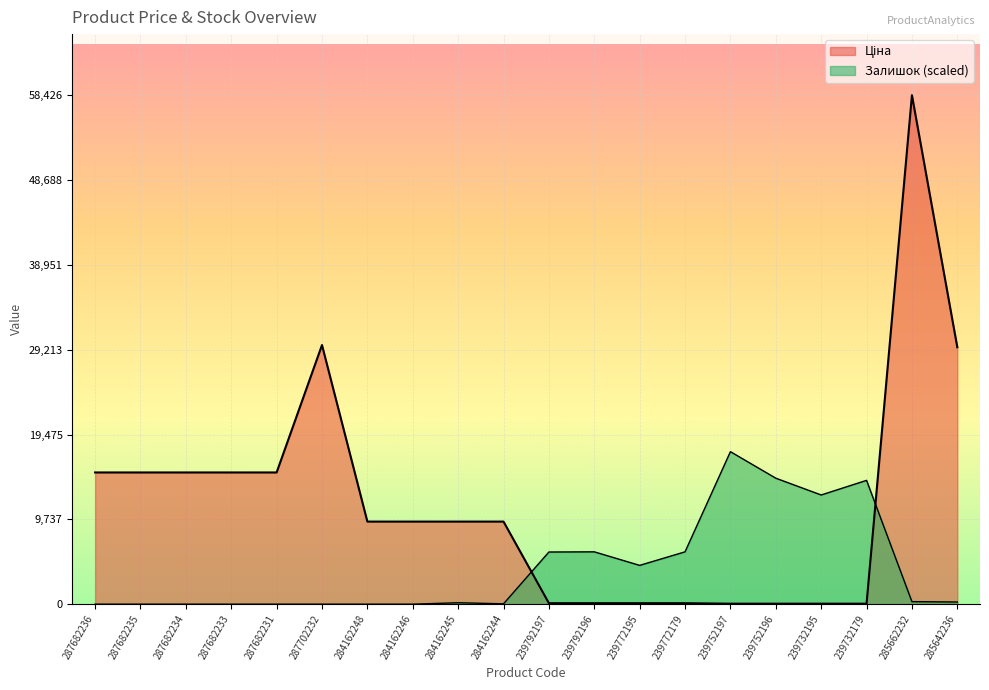

What value does the Залишок series have at 285662232?

290.1